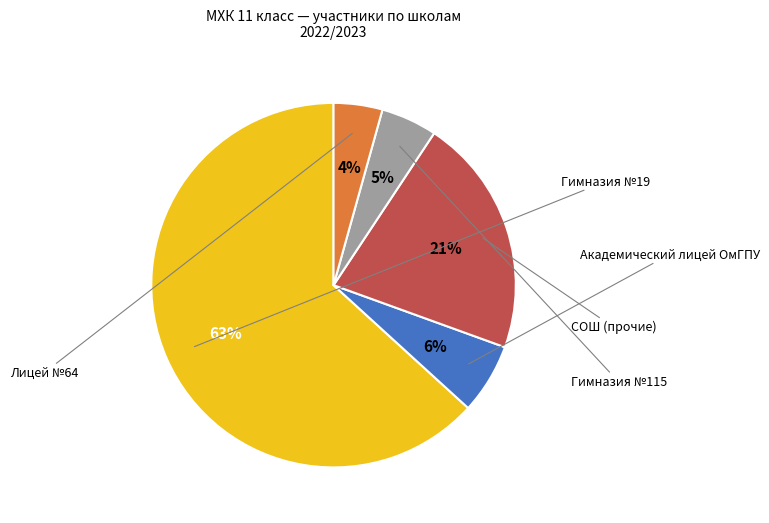

Is there a majority slice in this chart?

Yes